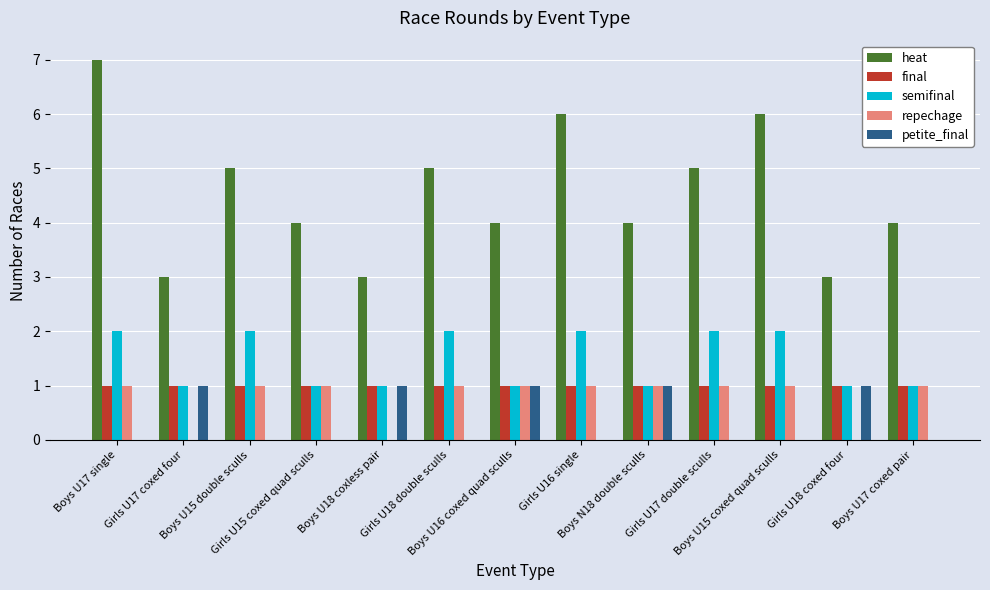

Which series has the largest total across all categories?

heat